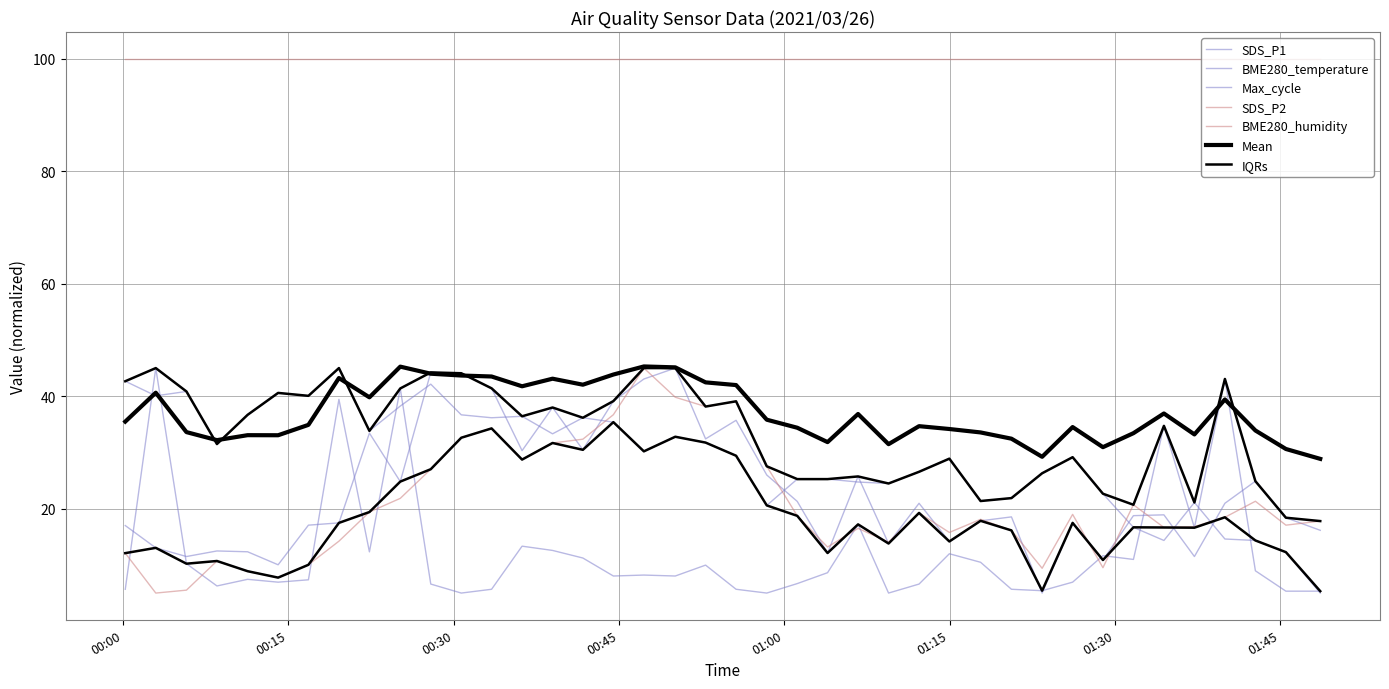

After their last crossing, which series has the higher values: SDS_P1 or SDS_P2?

SDS_P2